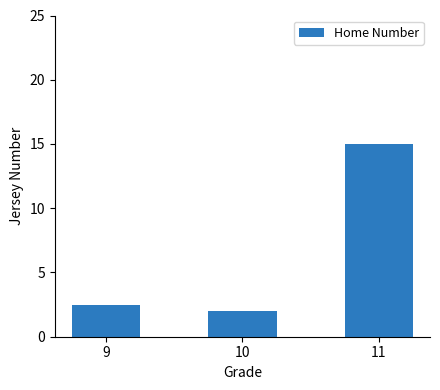

True or false: the data shows 15.0 at 11.

True